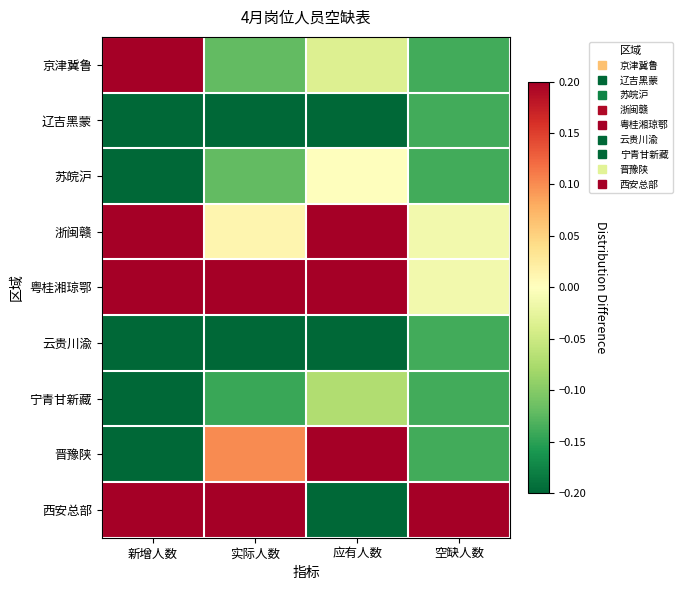

At how many categories does at least one series exceed 0?

4